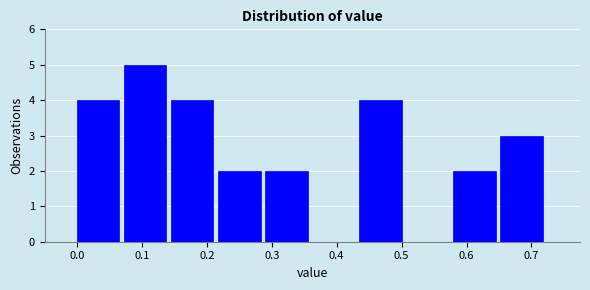

Which range on the x-axis has the tallest bar?

0.07 to 0.14